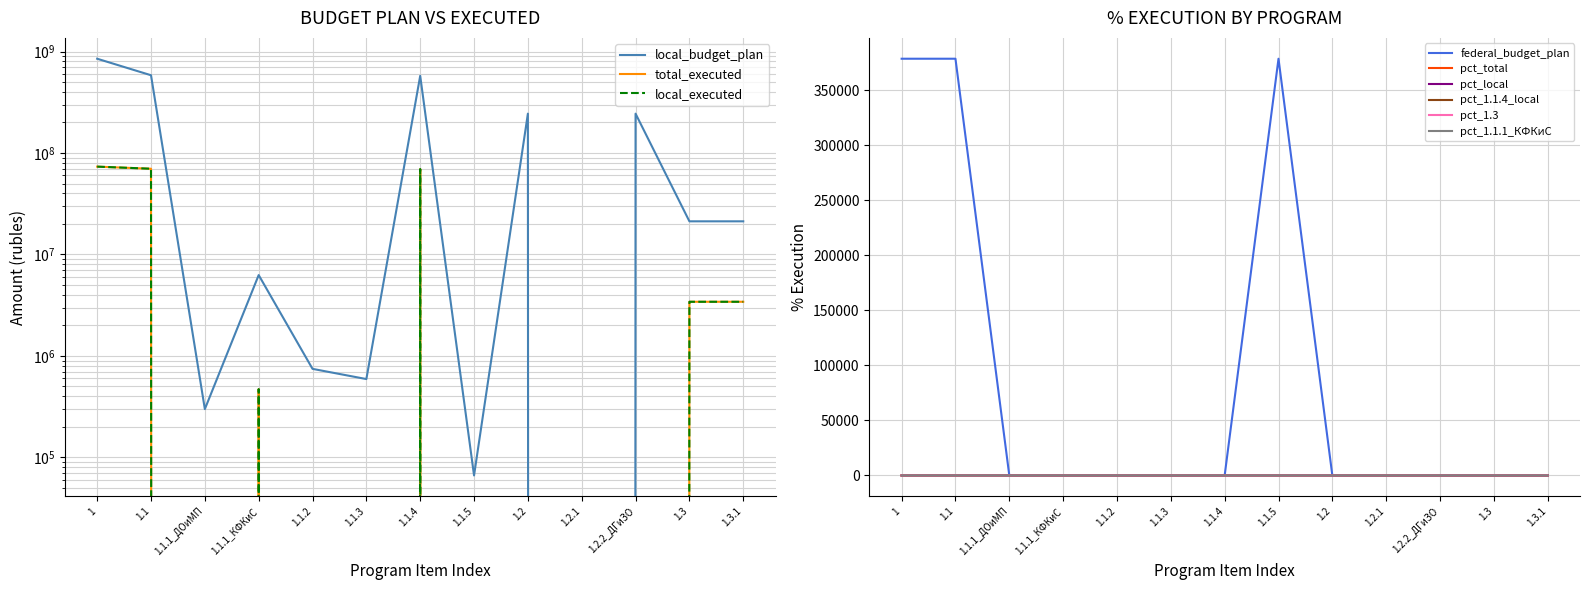

Does the chart have visible grid lines?

Yes